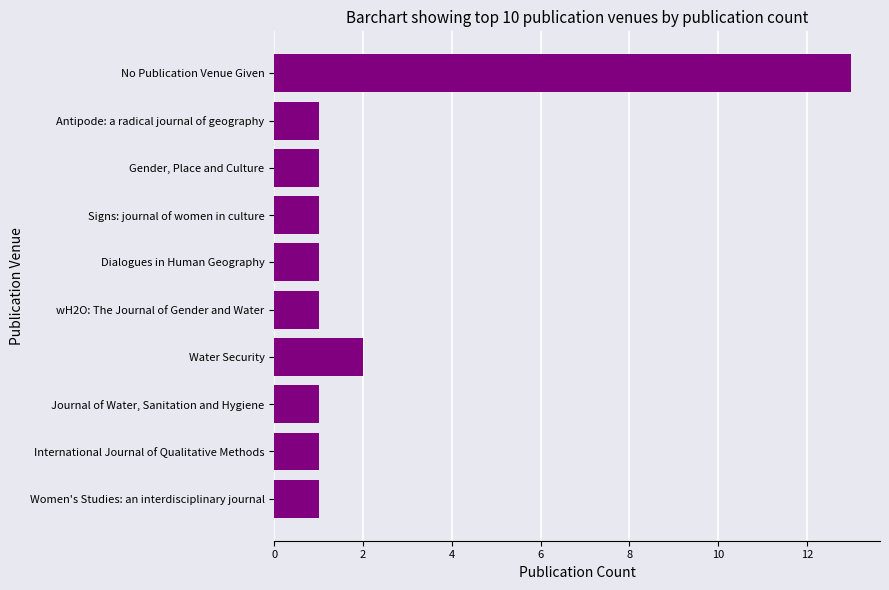

Reading bottom to top, list all the values displayed in this chart.

Women's Studies: an interdisciplinary journal=1	International Journal of Qualitative Methods=1	Journal of Water, Sanitation and Hygiene=1	Water Security=2	wH2O: The Journal of Gender and Water=1	Dialogues in Human Geography=1	Signs: journal of women in culture=1	Gender, Place and Culture=1	Antipode: a radical journal of geography=1	No Publication Venue Given=13